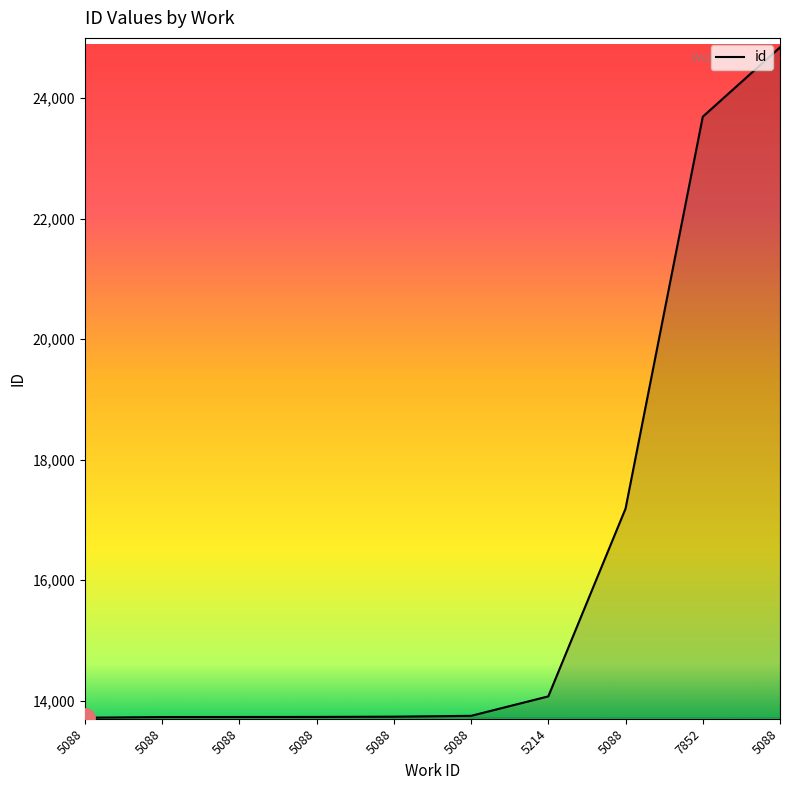

True or false: the data shows 23224 at 5088.

False